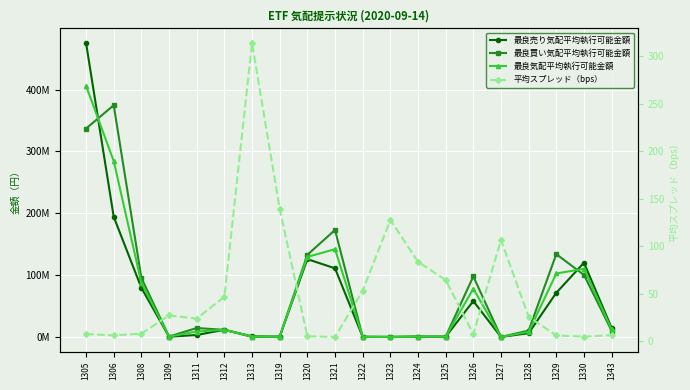

True or false: 最良買い気配平均執行可能金額 has a value of 178017.0 at 1324.

False